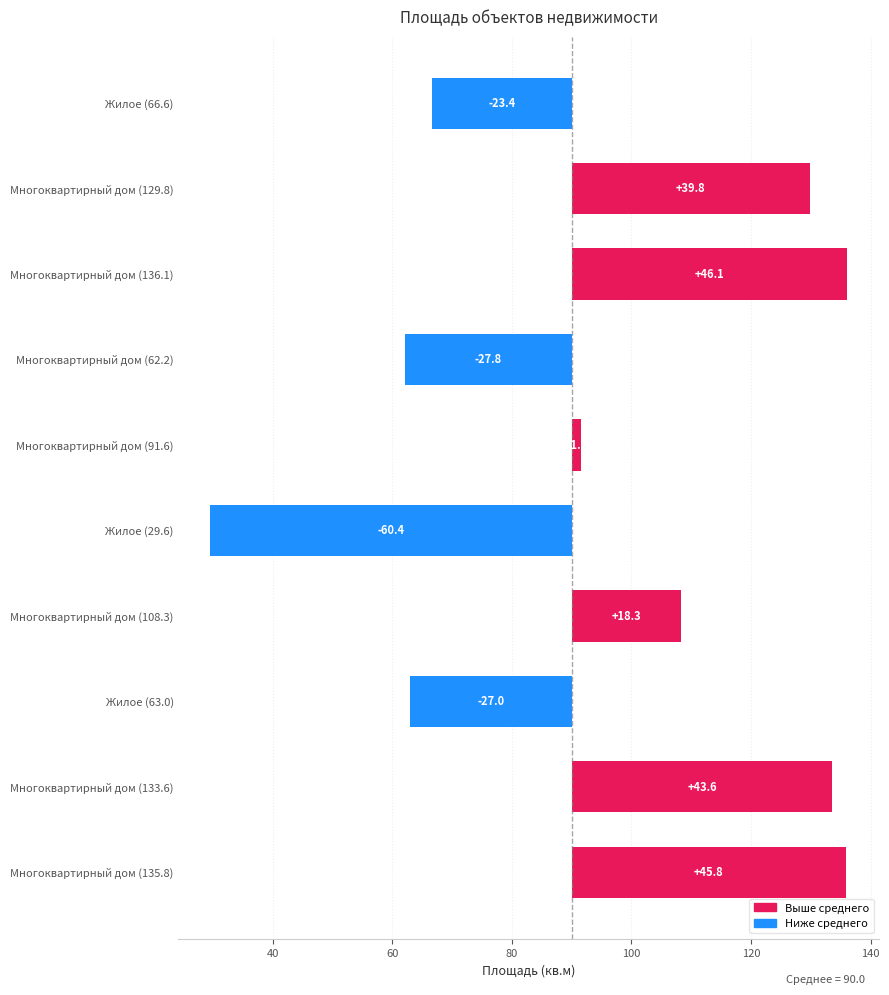

How many data points are less than 18?

5